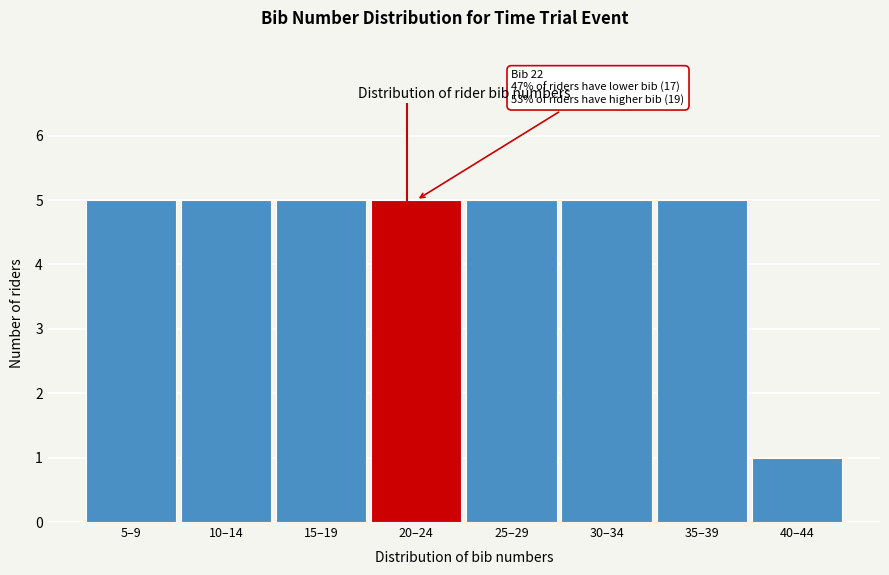

Reading left to right, what are all the values shown in this chart?

5	5	5	5	5	5	5	1